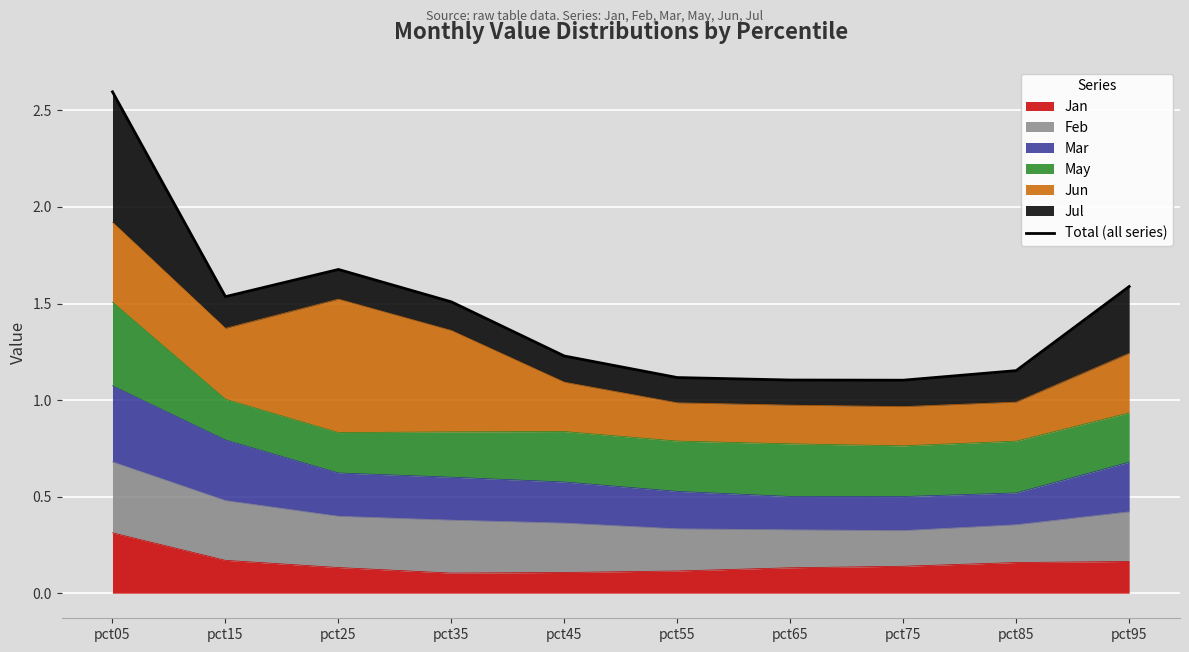

Reading right to left, what are all the values shown in this chart?

pct95=1.6	pct85=1.2	pct75=1.1	pct65=1.1	pct55=1.1	pct45=1.2	pct35=1.5	pct25=1.7	pct15=1.5	pct05=2.6